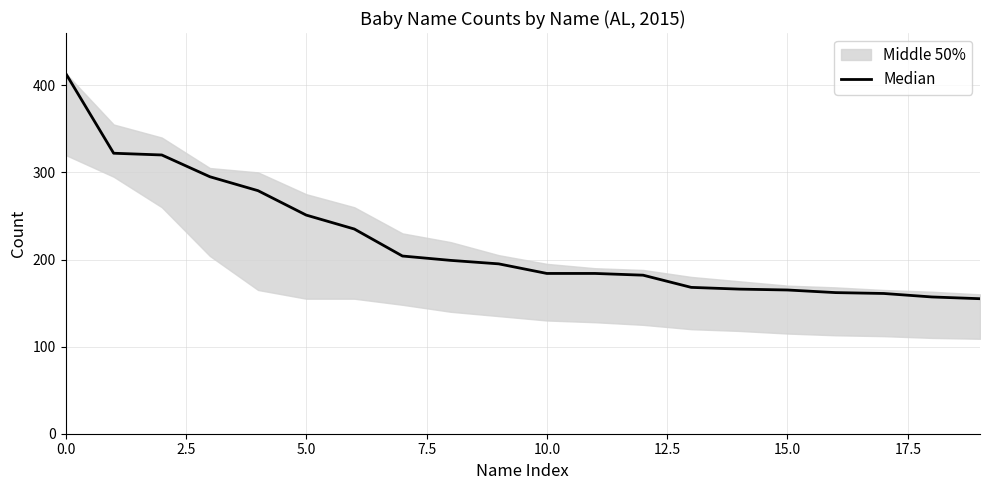

What is the difference between the second highest and minimum values?

167